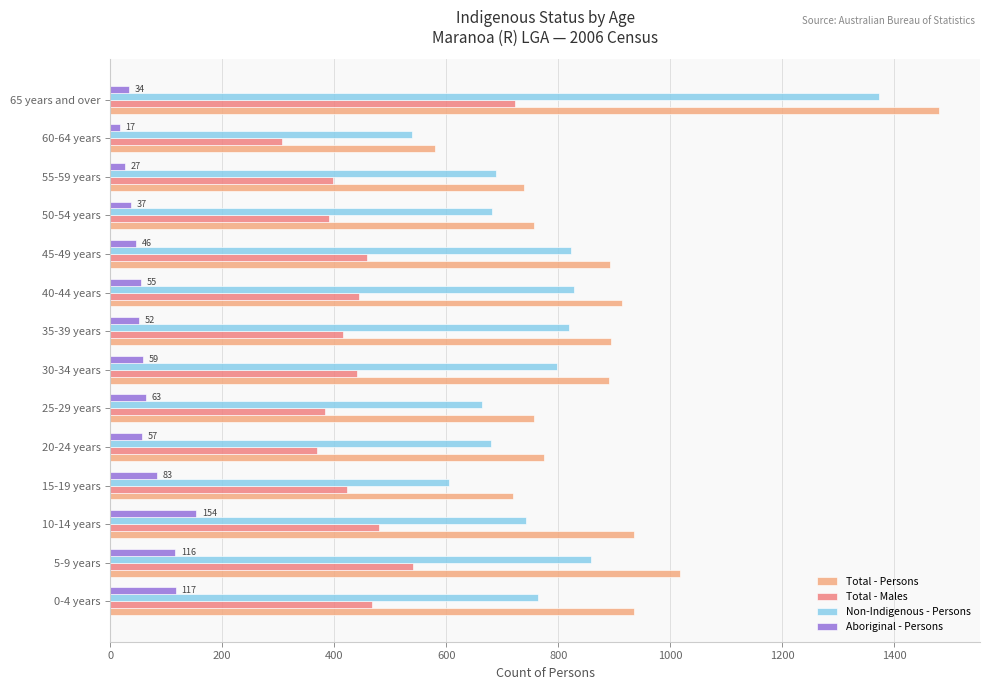

How many data points does each series have?

14